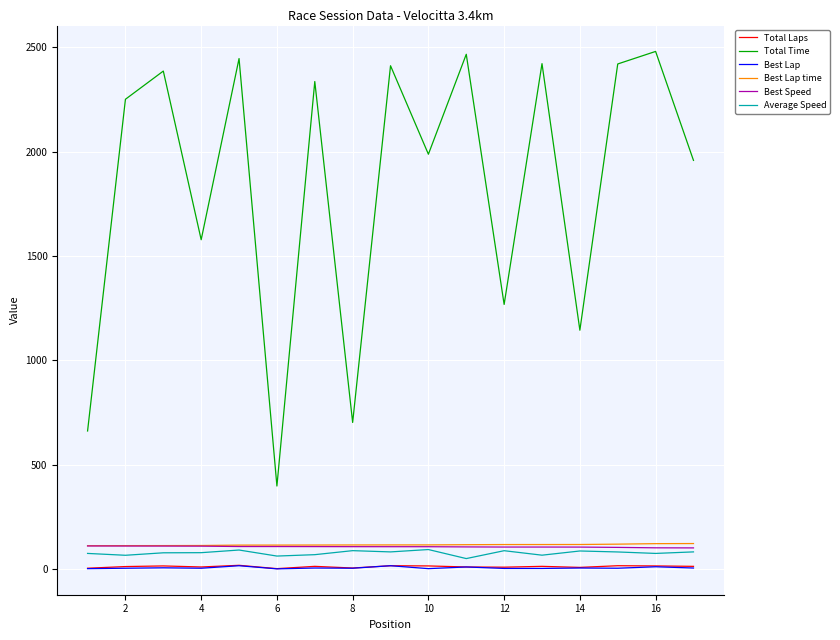

Is this an area chart (filled region under the line)?

No